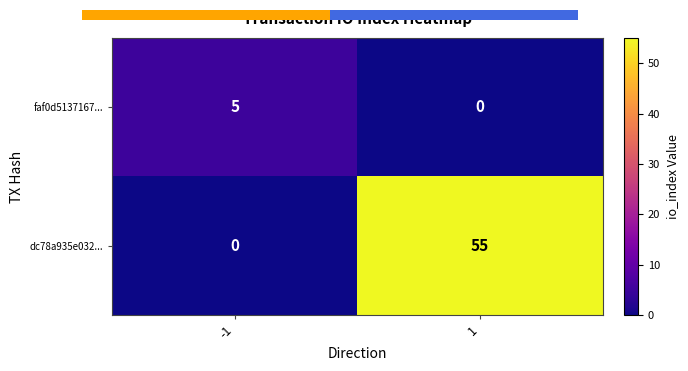

What is the spread (max minus min) of values at -1?

5